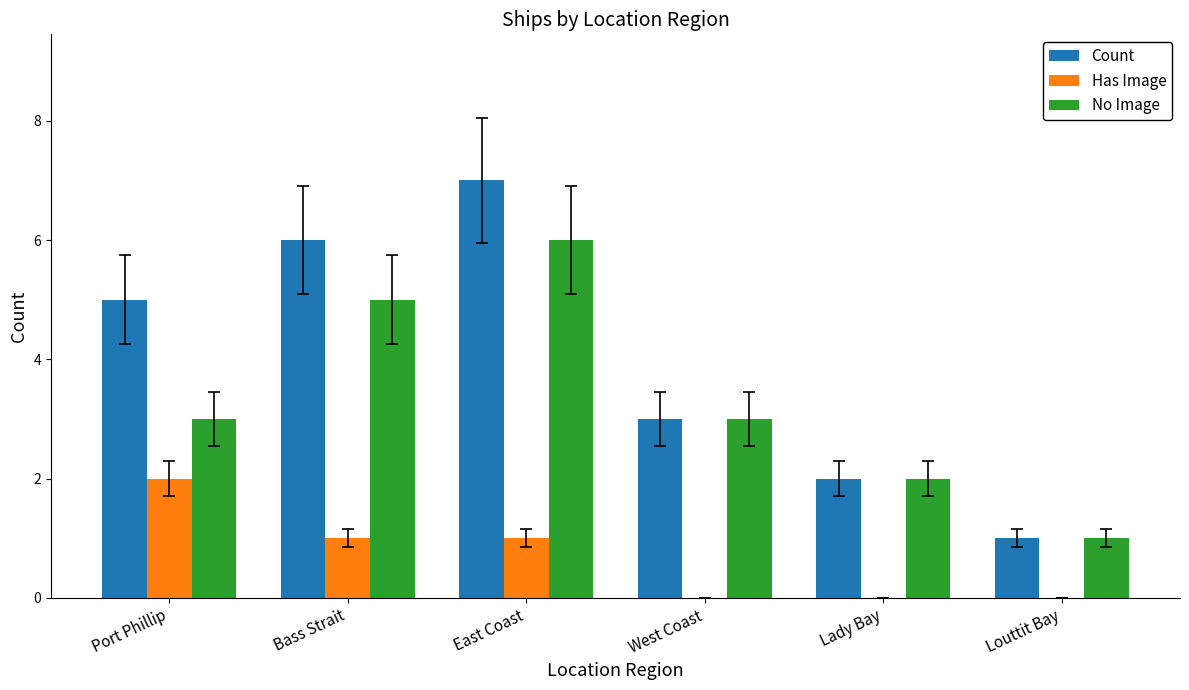

Count the number of categories in the chart.

6